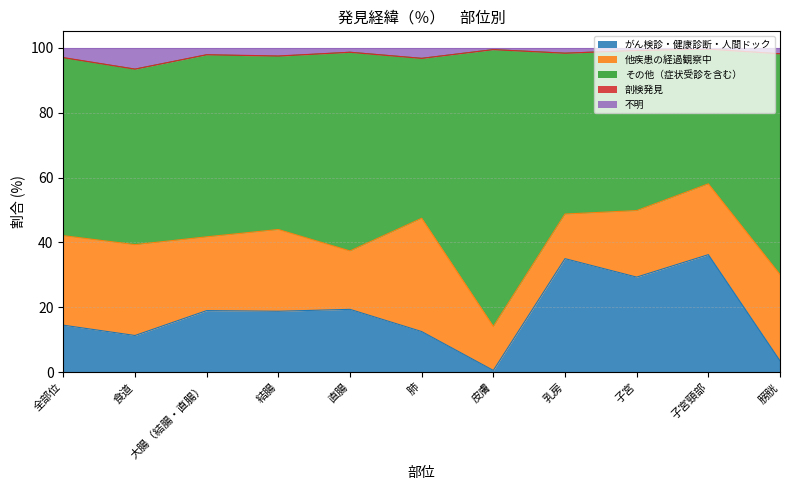

Is it true that がん検診・健康診断・人間ドック equals 3.6 at 膀胱?

True